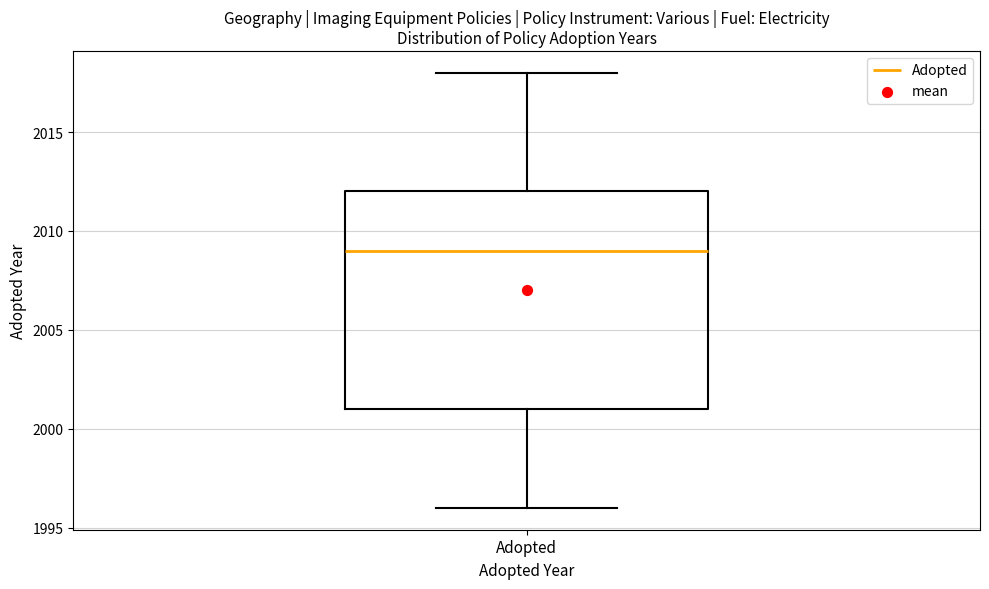

Read this box plot against the y-axis: the position of the median line, the range covered by the box, and the ends of both whiskers. The values are not printed on the chart, so give them approximately, as read against the axis.

median 2009, box 2001 to 2012, whiskers 1996 to 2018